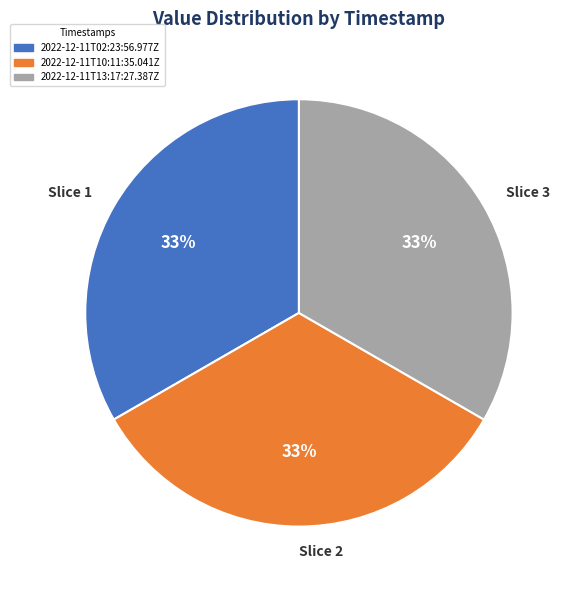

Combined, do Slice 3 and Slice 2 account for over 50%?

Yes